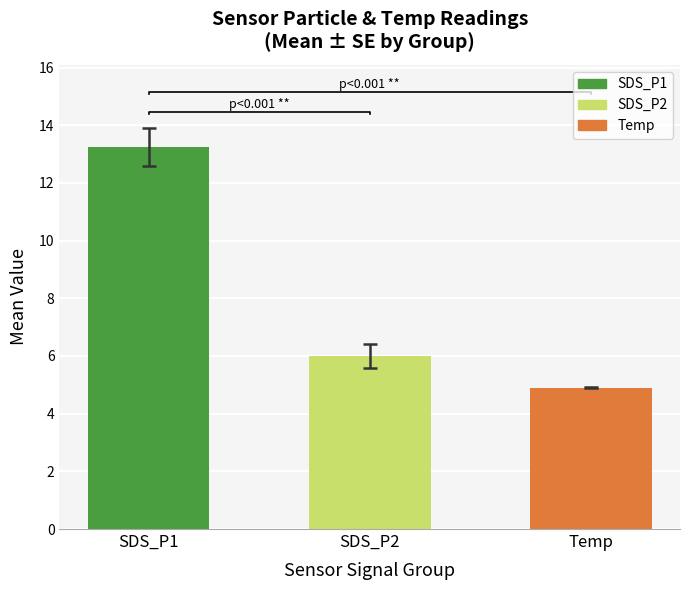

True or false: Temp has a value of 7.1 at 35.

False